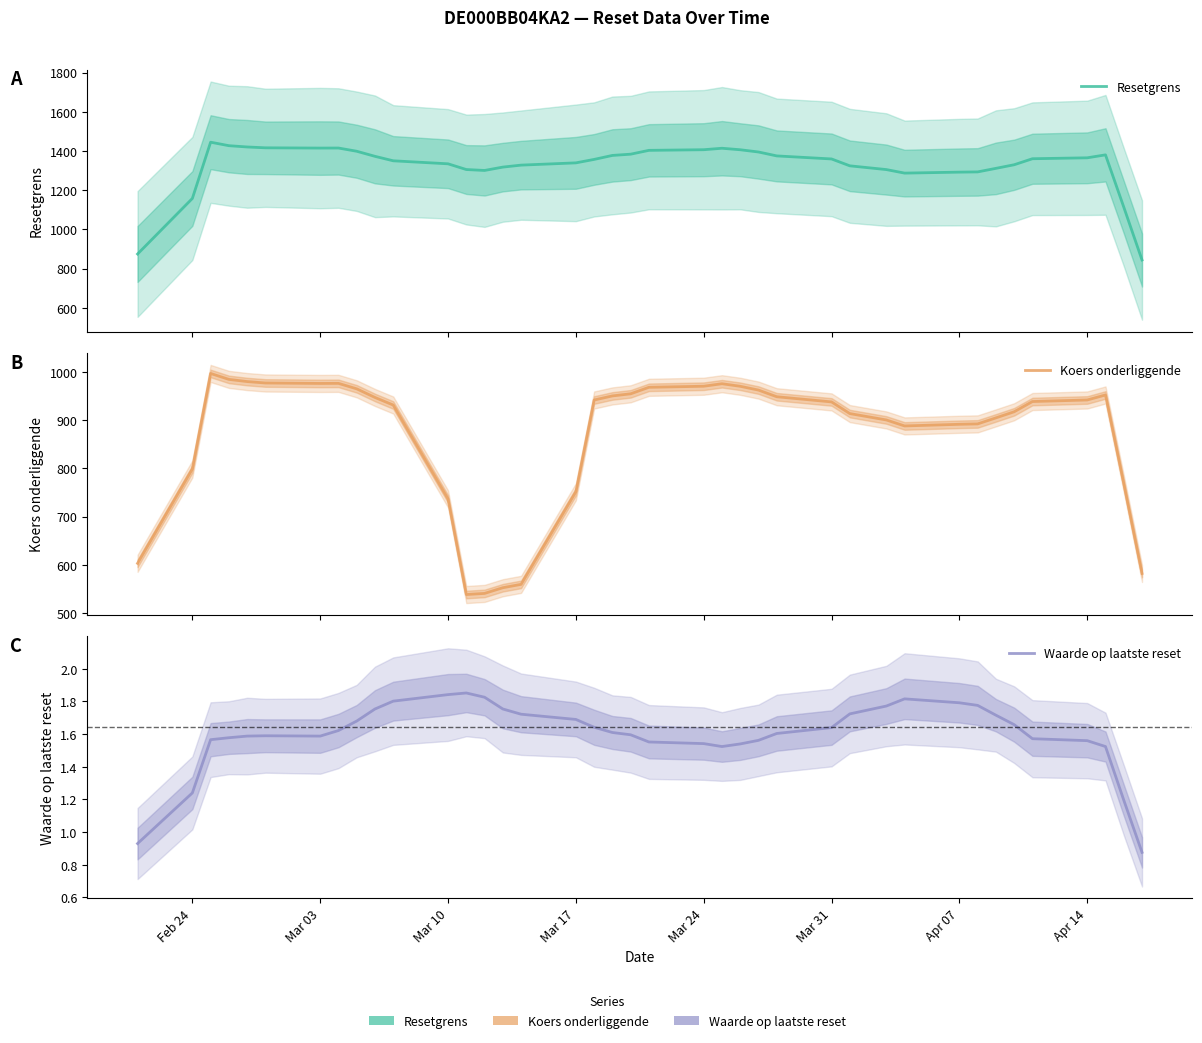

Reading left to right, transcribe all the data shown in this chart.

Resetgrens: 874.7	1158.1	1445.2	1427.4	1420.8	1416.5	1415.2	1415.4	1399.0	1373.1	1350.3	1334.9	1305.7	1301.0	1318.1	1328.2	1339.8	1357.3	1377.7	1384.1	1403.6	1406.8	1414.3	1406.6	1395.2	1375.2	1359.7	1324.6	1305.5	1287.5	1292.4	1293.6	1311.7	1330.1	1360.8	1365.5	1380.5	1114.2	844.2
Koers onderliggende: 603.2	798.7	996.7	984.4	979.9	976.9	976.0	976.2	964.8	946.9	931.2	736.7	538.5	540.8	552.6	559.6	751.5	941.7	950.1	954.5	968.0	970.2	975.4	970.1	962.2	948.4	937.7	913.5	900.3	887.9	891.3	892.1	904.6	917.3	938.5	941.7	952.1	768.4	582.2
Waarde op laatste reset: 0.9	1.2	1.6	1.6	1.6	1.6	1.6	1.6	1.7	1.8	1.8	1.8	1.9	1.8	1.8	1.7	1.7	1.6	1.6	1.6	1.6	1.5	1.5	1.5	1.6	1.6	1.6	1.7	1.8	1.8	1.8	1.8	1.7	1.7	1.6	1.6	1.5	1.2	0.9